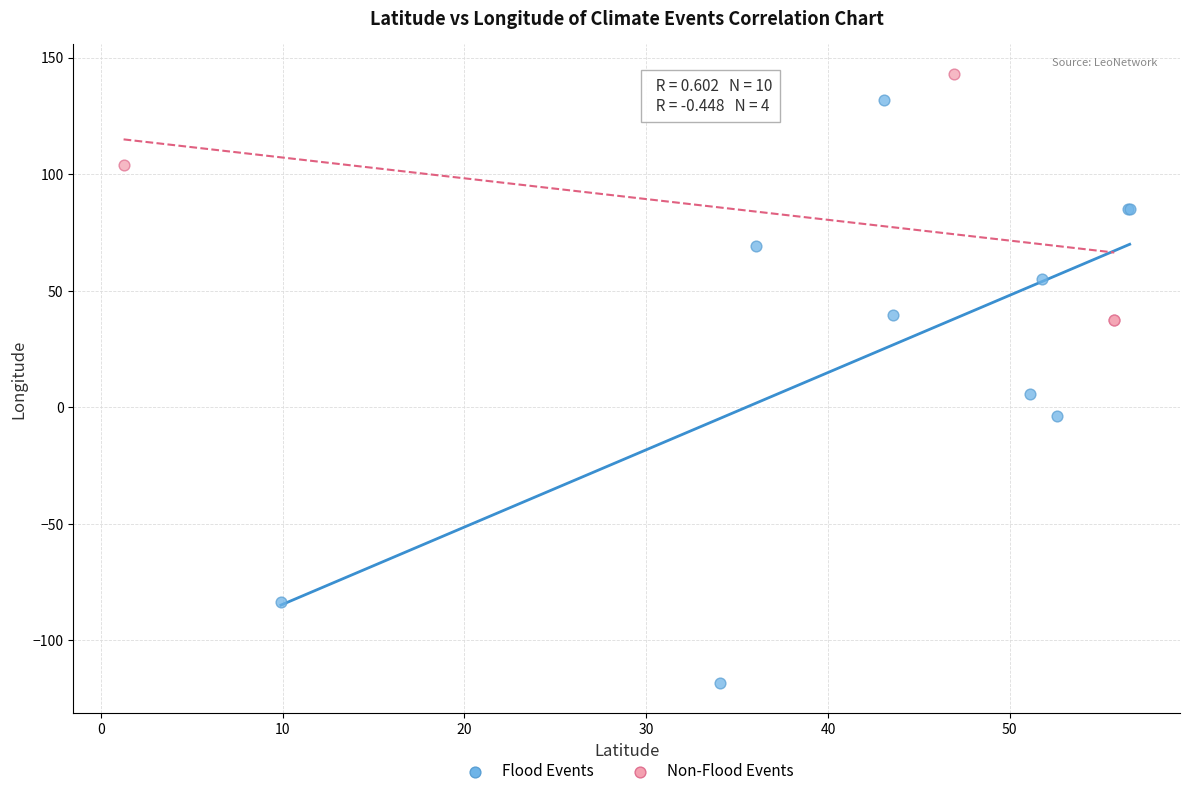

Which series has the largest Y range (max minus min)?

Flood Events